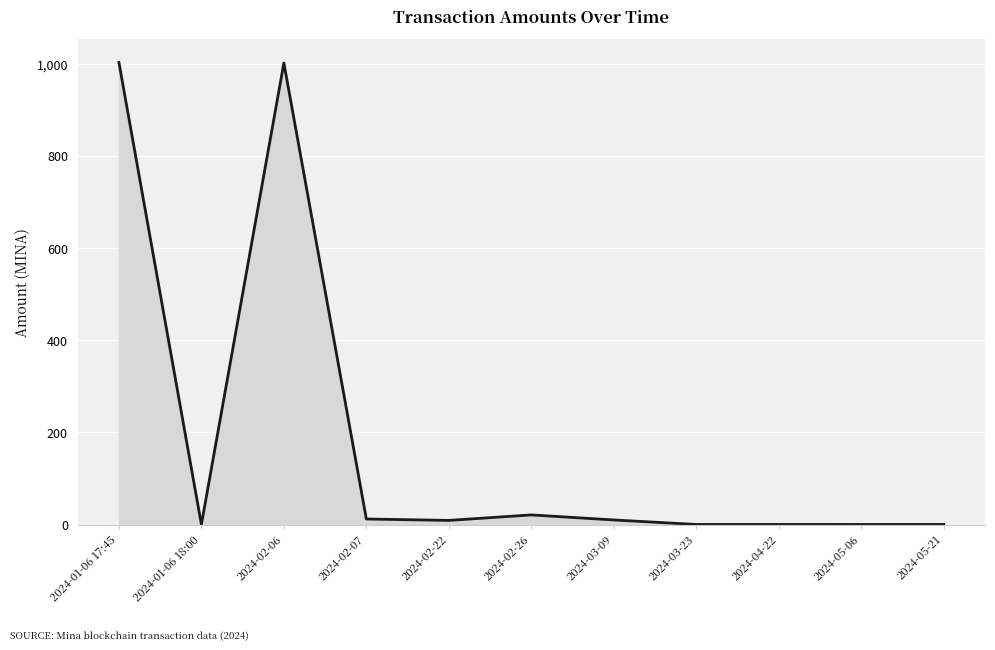

What is the sum of all values?

2056.4